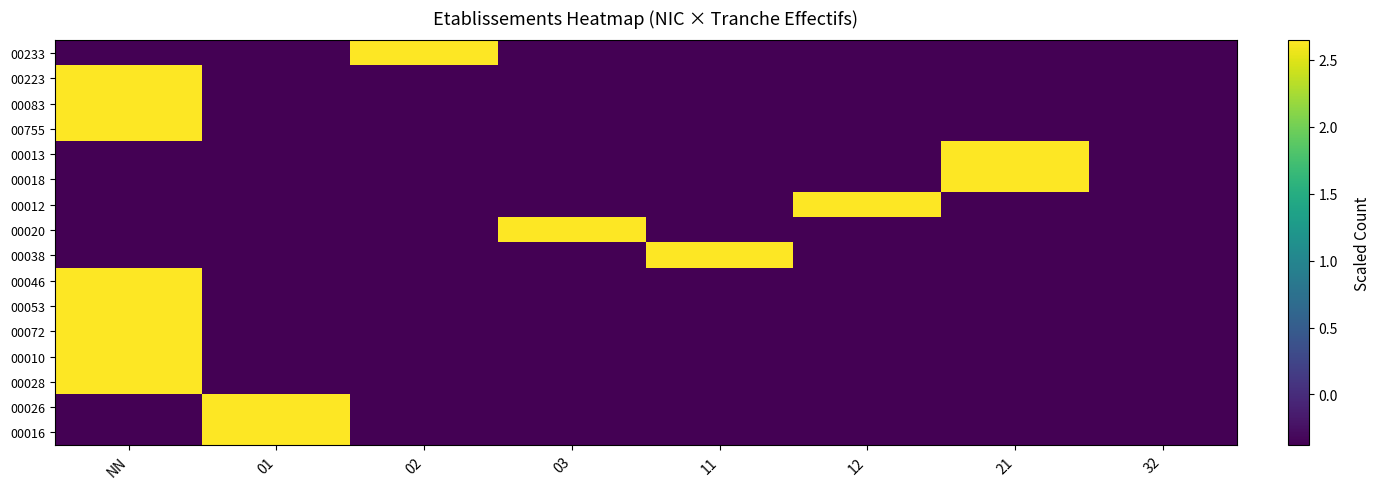

Which has a higher value, 11 or 32?

11